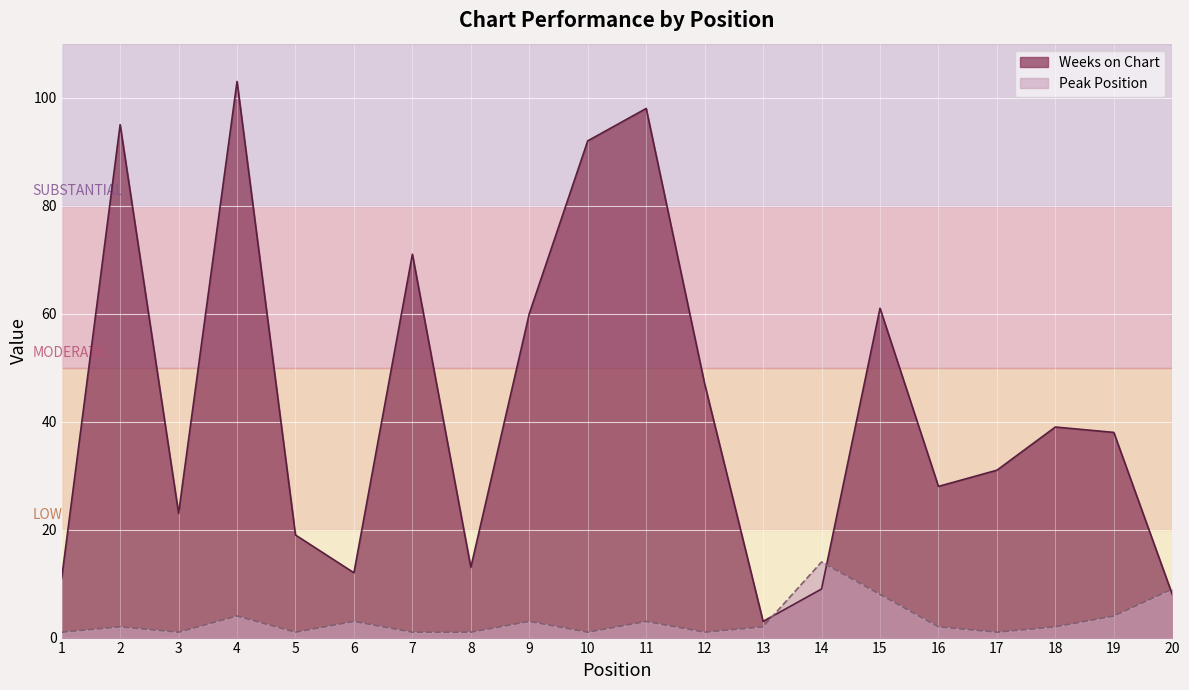

Reading right to left, list all the values displayed in this chart.

Weeks on Chart: 20=8	19=38	18=39	17=31	16=28	15=61	14=9	13=3	12=47	11=98	10=92	9=60	8=13	7=71	6=12	5=19	4=103	3=23	2=95	1=11
Peak Position: 20=9	19=4	18=2	17=1	16=2	15=8	14=14	13=2	12=1	11=3	10=1	9=3	8=1	7=1	6=3	5=1	4=4	3=1	2=2	1=1